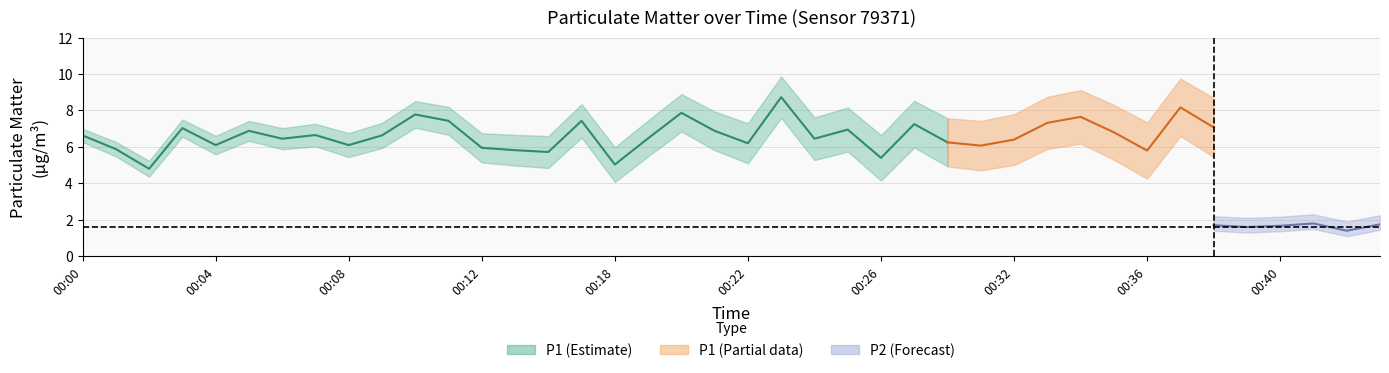

Which has a higher value, 00:11 or 00:20?

00:20